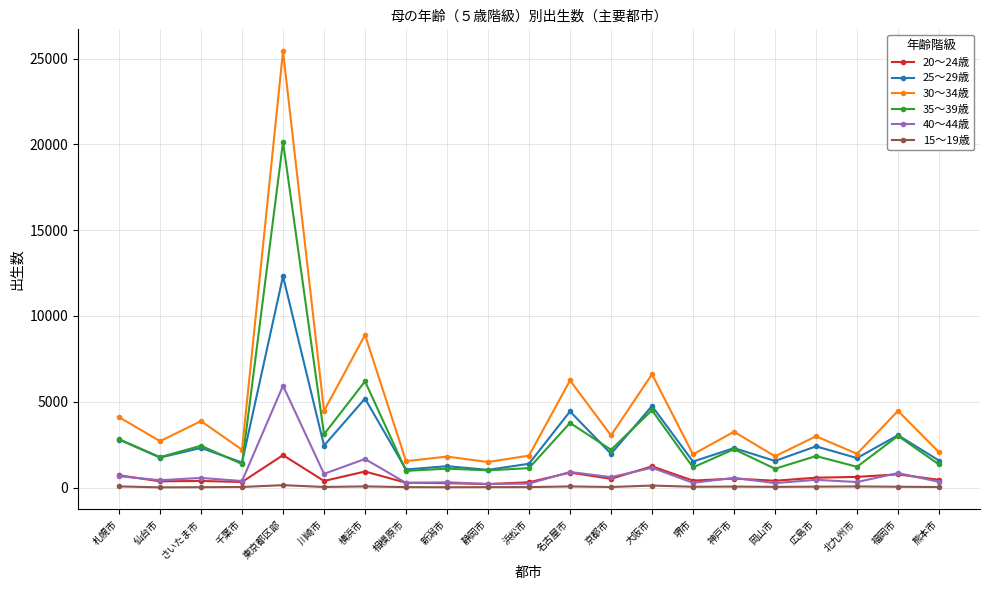

What is the label of the 20th point from the right?

仙台市